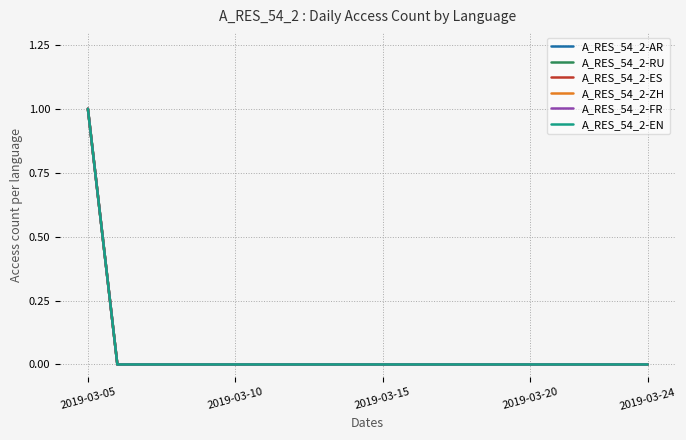

Reading left to right, extract all data points from this chart.

A_RES_54_2-AR: 1	0	0	0	0	0	0	0	0	0	0	0	0	0	0	0	0	0	0	0
A_RES_54_2-RU: 1	0	0	0	0	0	0	0	0	0	0	0	0	0	0	0	0	0	0	0
A_RES_54_2-ES: 1	0	0	0	0	0	0	0	0	0	0	0	0	0	0	0	0	0	0	0
A_RES_54_2-ZH: 1	0	0	0	0	0	0	0	0	0	0	0	0	0	0	0	0	0	0	0
A_RES_54_2-FR: 1	0	0	0	0	0	0	0	0	0	0	0	0	0	0	0	0	0	0	0
A_RES_54_2-EN: 1	0	0	0	0	0	0	0	0	0	0	0	0	0	0	0	0	0	0	0